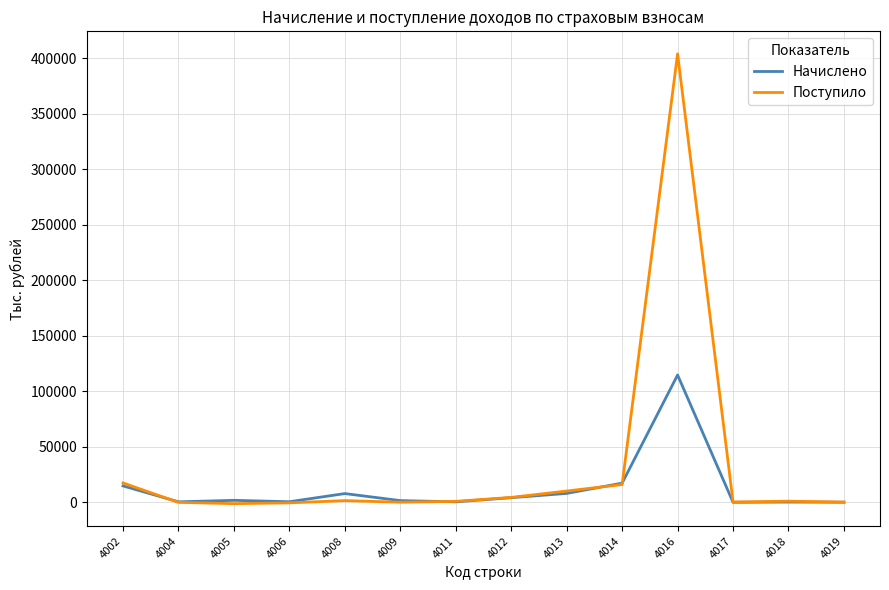

Which label corresponds to the largest value in the chart?

4016